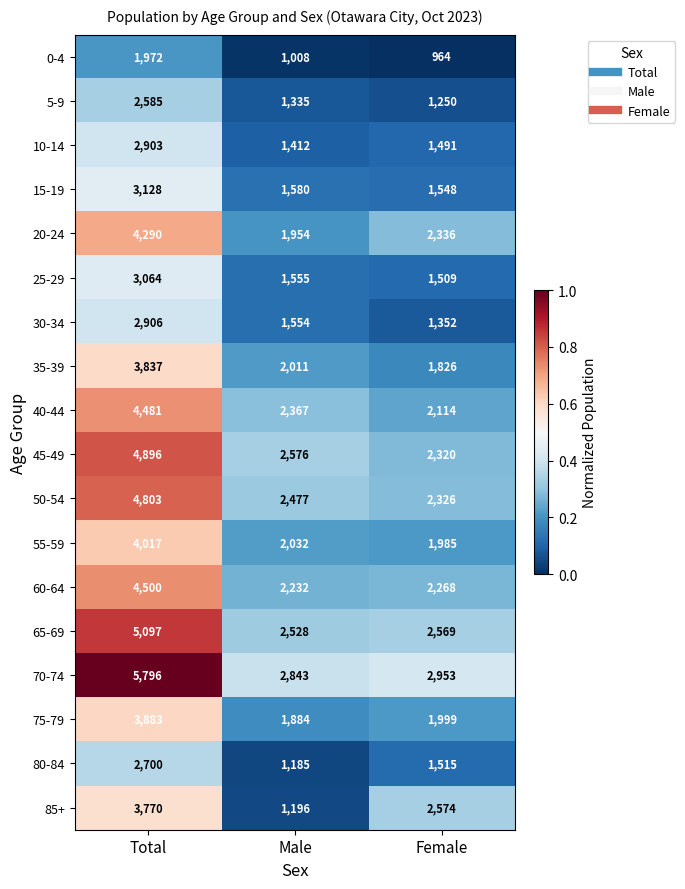

At Female, list the series in order from largest to smallest.

70-74, 85+, 65-69, 20-24, 50-54, 45-49, 60-64, 40-44, 75-79, 55-59, 35-39, 15-19, 80-84, 25-29, 10-14, 30-34, 5-9, 0-4